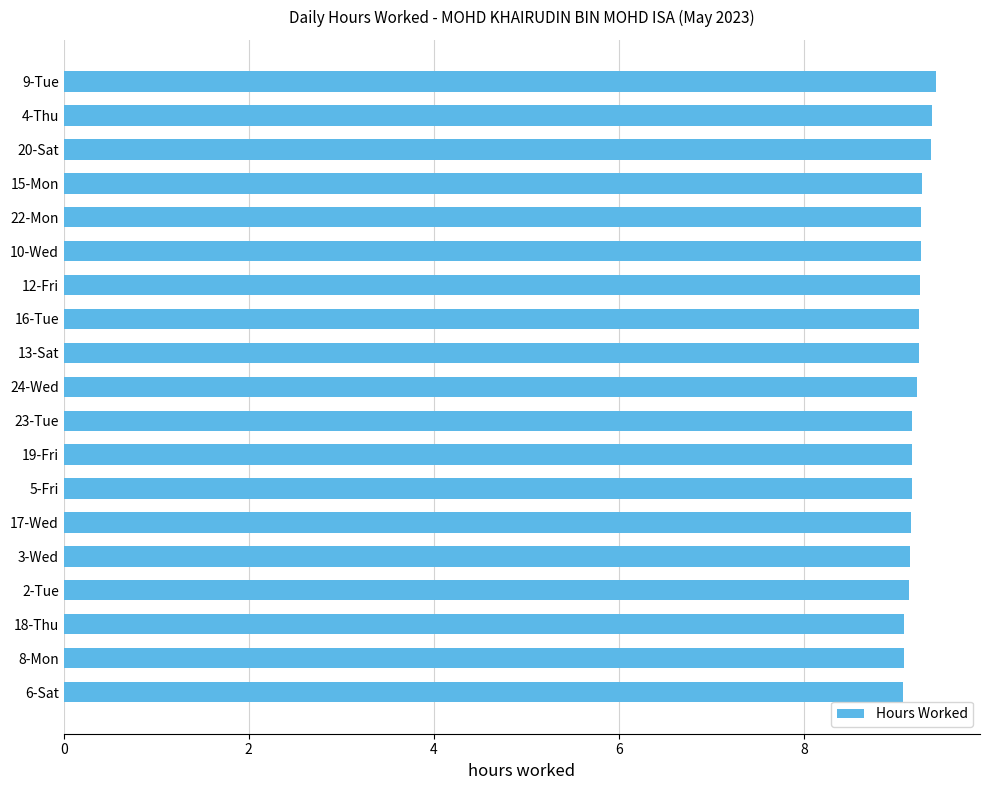

What is the ratio of the value at 4-Thu to the value at 17-Wed?

1.0